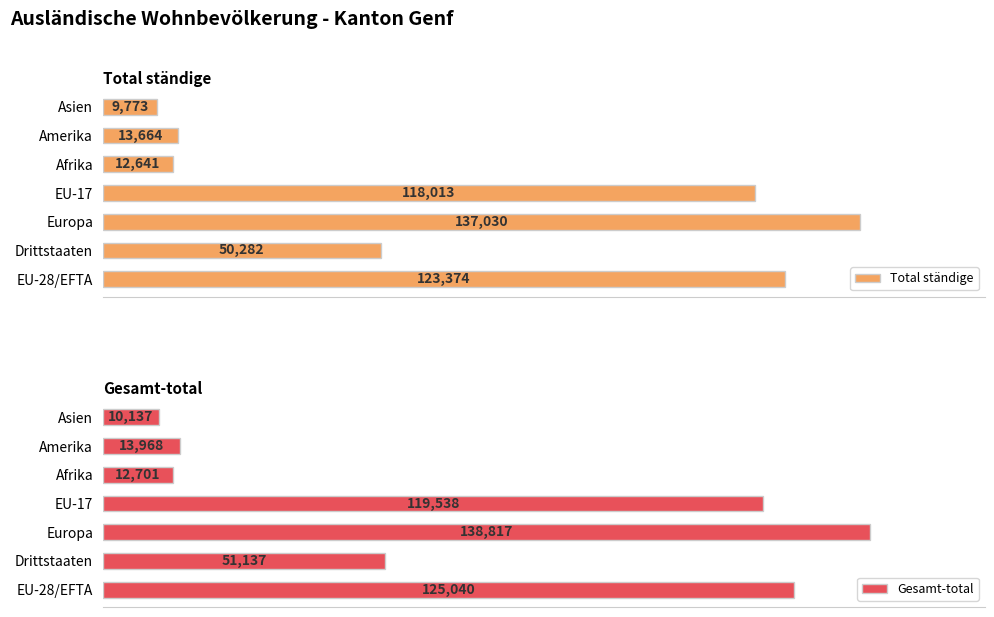

List the labels in order of Total ständige value, largest first.

Europa, EU-28/EFTA, EU-17, Drittstaaten, Amerika, Afrika, Asien